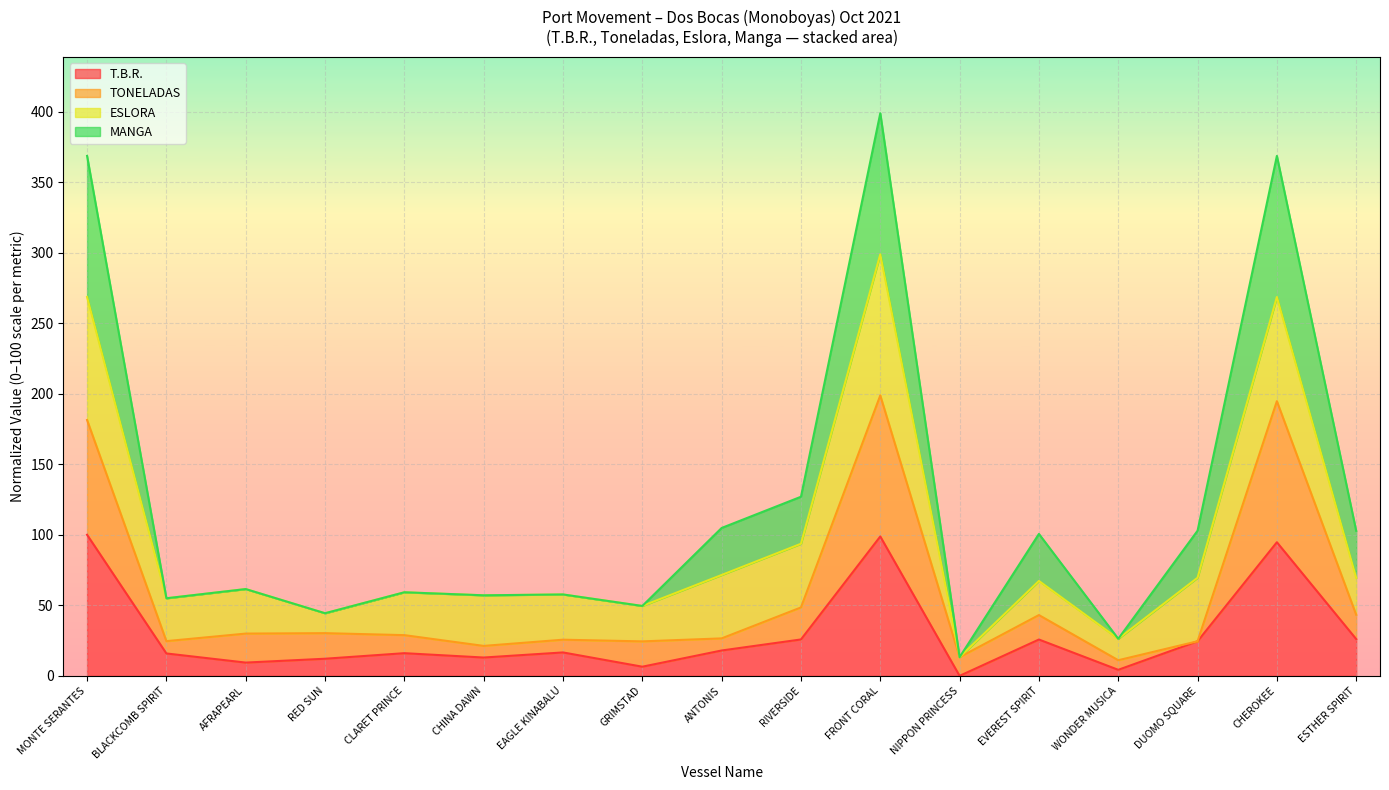

True or false: TONELADAS and T.B.R. cross at least once.

False